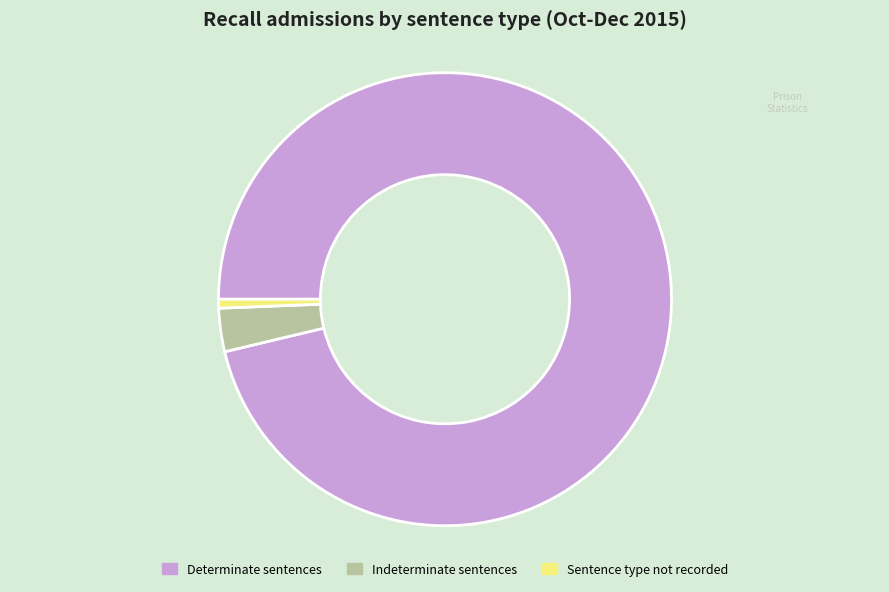

Which has a higher value, Indeterminate sentences or Determinate sentences?

Determinate sentences